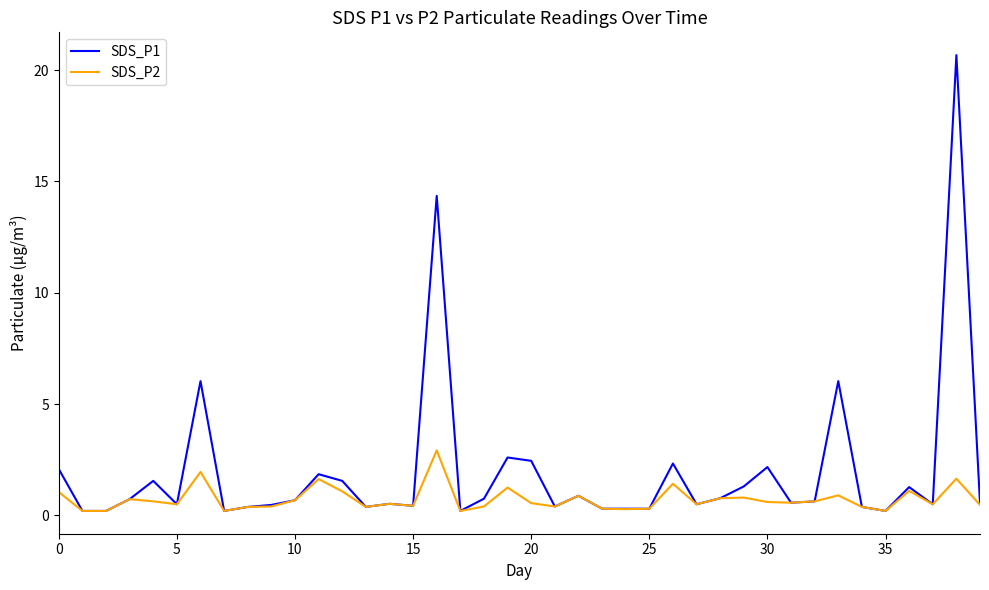

Is this an area chart (filled region under the line)?

No